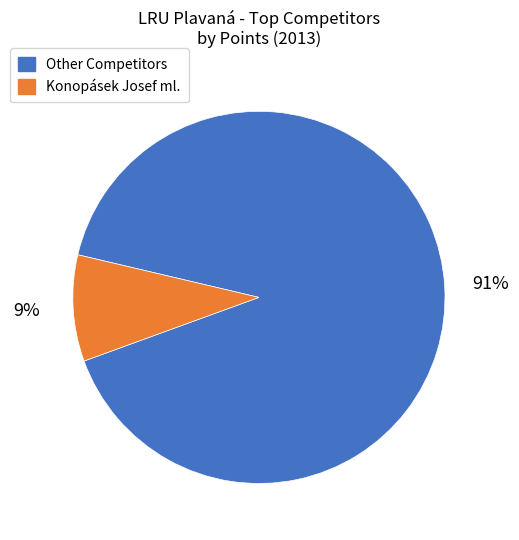

Does any single category account for the majority?

Yes